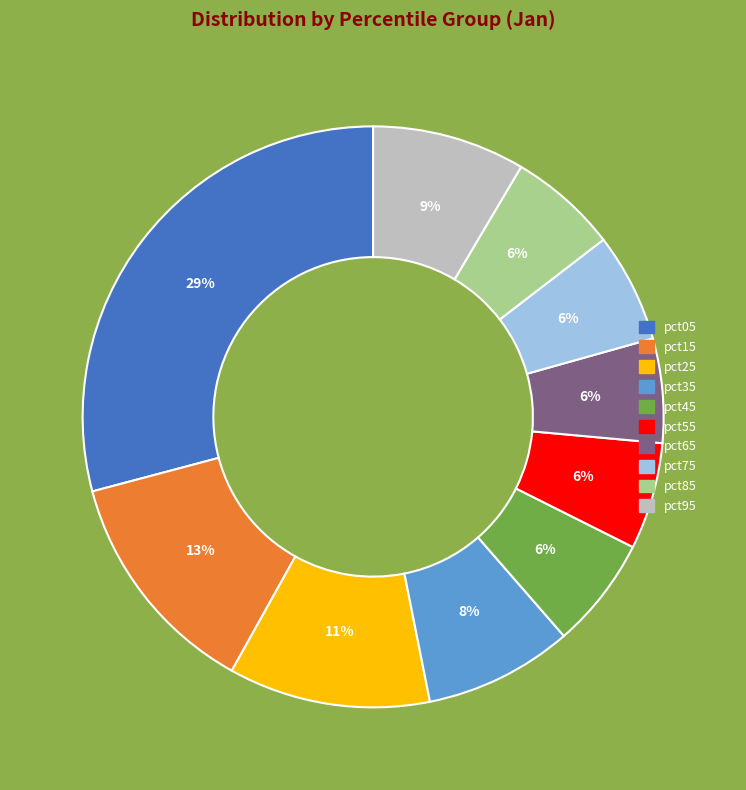

Is it true that pct25 is 2% of the pie?

False